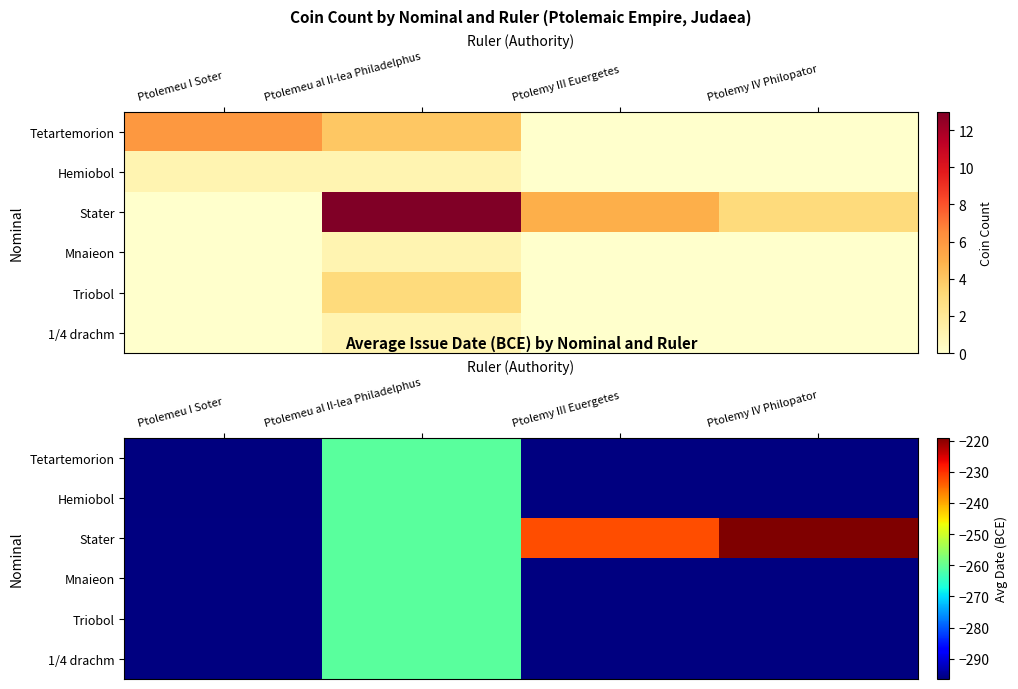

What is the maximum value shown in the chart?

-219.0